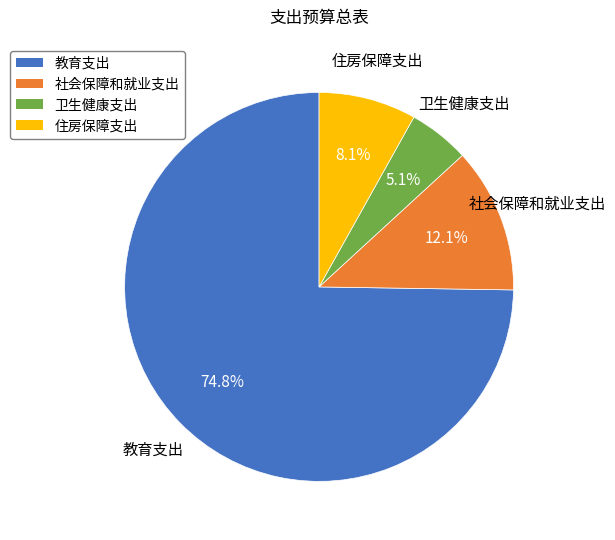

Does 教育支出 account for over 50% of the chart?

Yes